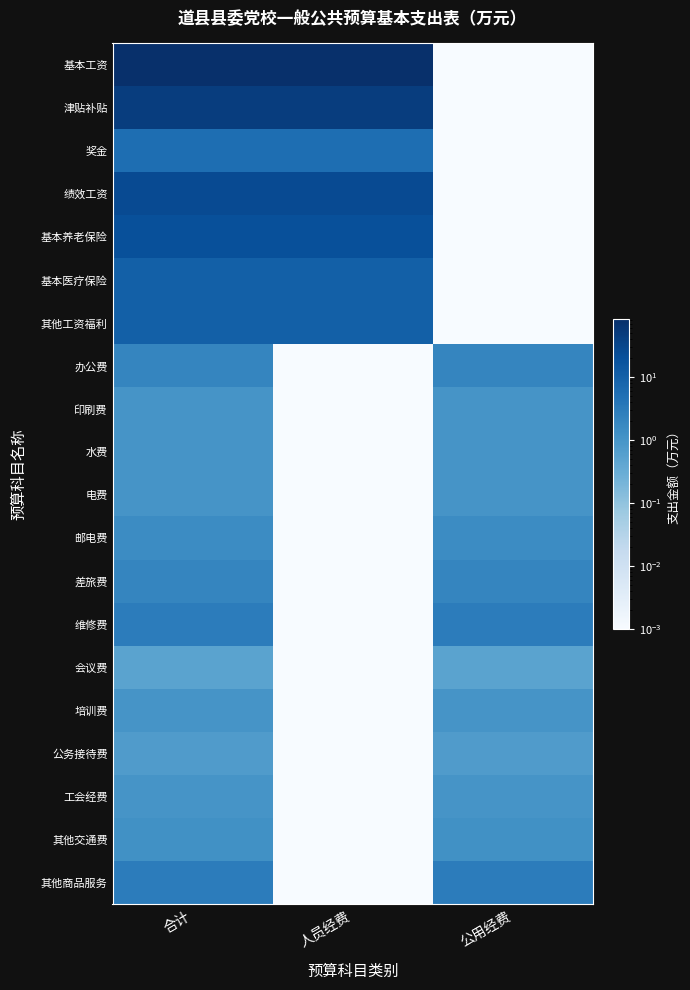

Reading left to right, list all the values displayed in this chart.

基本工资: 合计=83.4	人员经费=83.4	公用经费=0.0
津贴补贴: 合计=44.9	人员经费=44.9	公用经费=0.0
奖金: 合计=5.5	人员经费=5.5	公用经费=0.0
绩效工资: 合计=26.2	人员经费=26.2	公用经费=0.0
基本养老保险: 合计=20.5	人员经费=20.5	公用经费=0.0
基本医疗保险: 合计=10.3	人员经费=10.3	公用经费=0.0
其他工资福利: 合计=10.4	人员经费=10.4	公用经费=0.0
办公费: 合计=2.0	人员经费=0.0	公用经费=2.0
印刷费: 合计=1.0	人员经费=0.0	公用经费=1.0
水费: 合计=1.0	人员经费=0.0	公用经费=1.0
电费: 合计=1.0	人员经费=0.0	公用经费=1.0
邮电费: 合计=1.5	人员经费=0.0	公用经费=1.5
差旅费: 合计=2.0	人员经费=0.0	公用经费=2.0
维修费: 合计=3.0	人员经费=0.0	公用经费=3.0
会议费: 合计=0.5	人员经费=0.0	公用经费=0.5
培训费: 合计=1.0	人员经费=0.0	公用经费=1.0
公务接待费: 合计=0.7	人员经费=0.0	公用经费=0.7
工会经费: 合计=1.0	人员经费=0.0	公用经费=1.0
其他交通费: 合计=1.2	人员经费=0.0	公用经费=1.2
其他商品服务: 合计=3.0	人员经费=0.0	公用经费=3.0